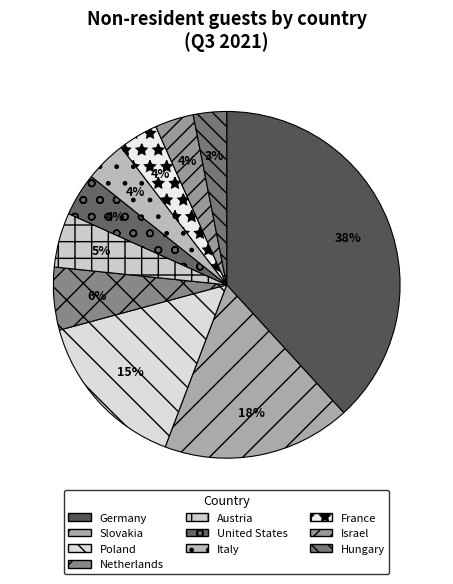

Does Israel represent more than half of the total?

No